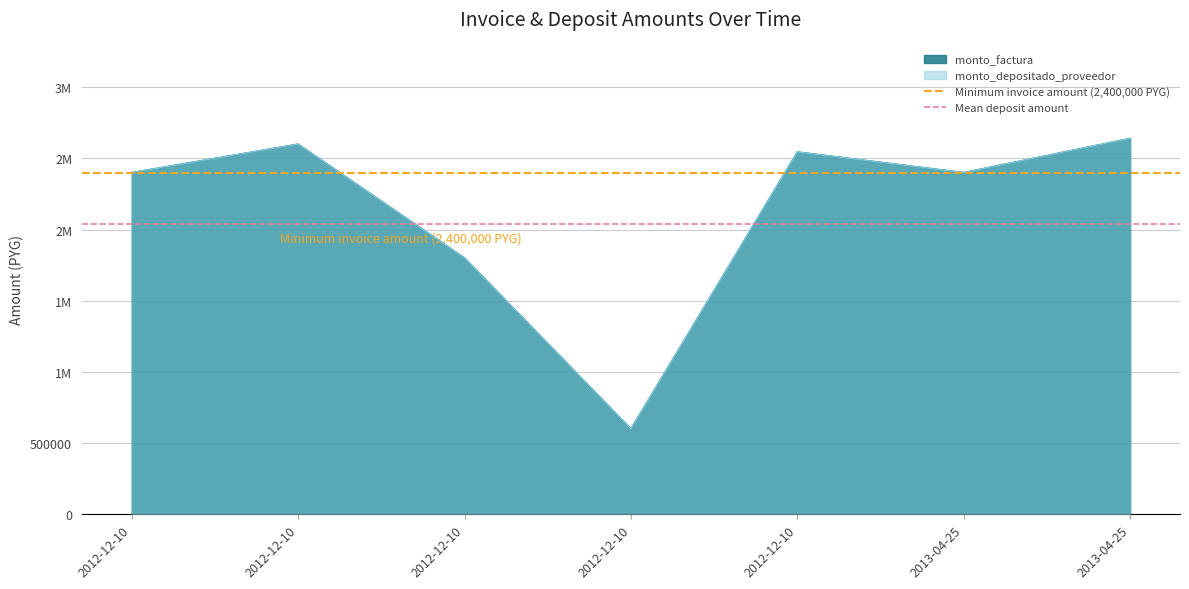

What is the minimum value for Minimum invoice amount (2,400,000 PYG)?

2400000